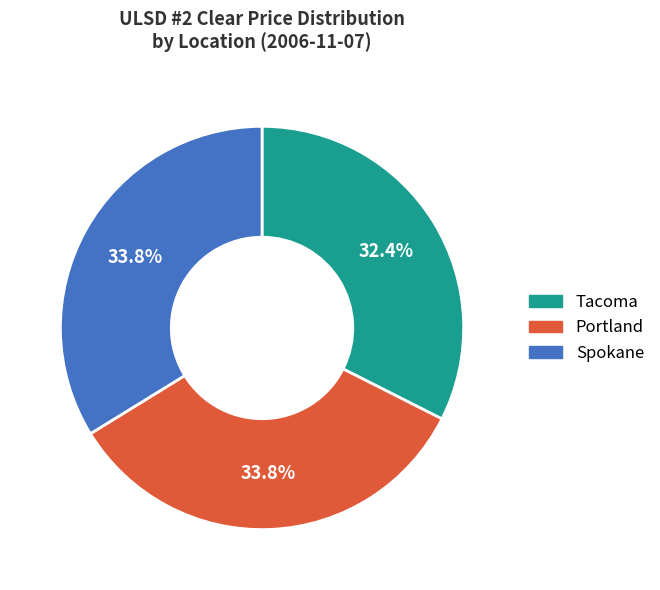

Which has a higher value, Spokane or Tacoma?

Spokane